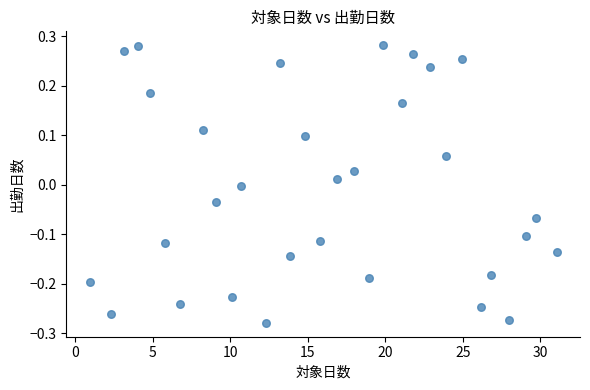

What is the range of Y values (max minus min)?

0.6